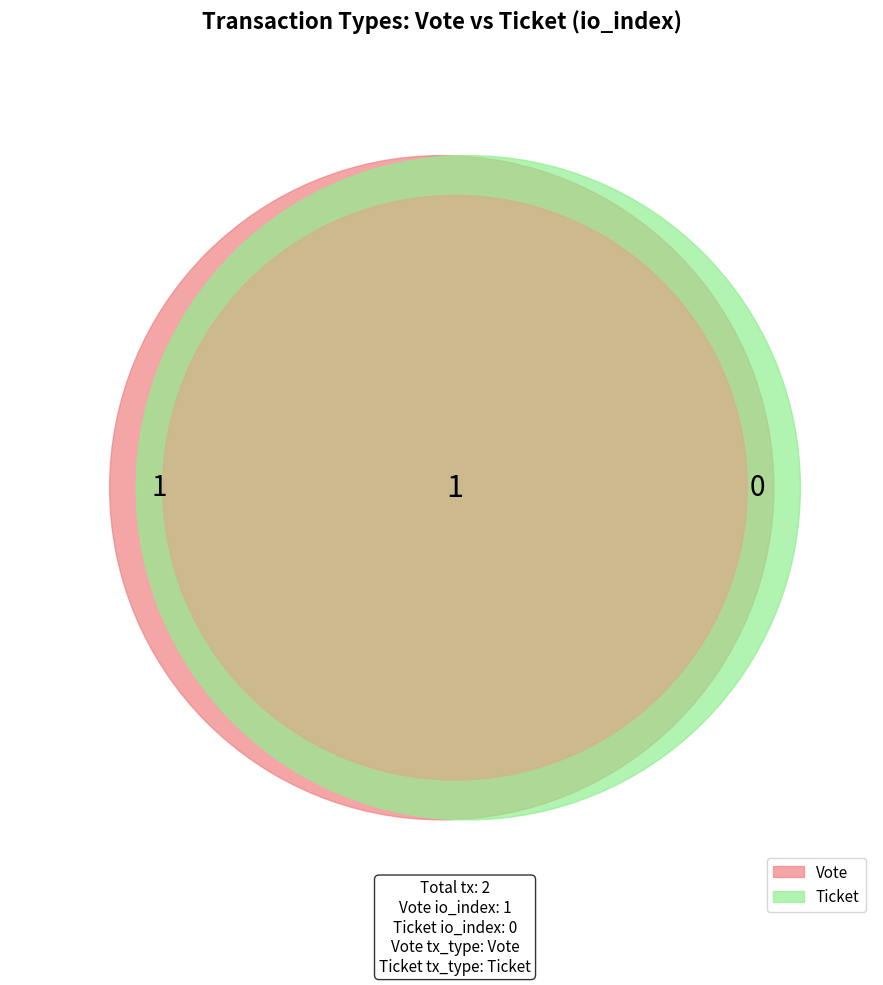

Is it true that Vote is 100% of the pie?

True